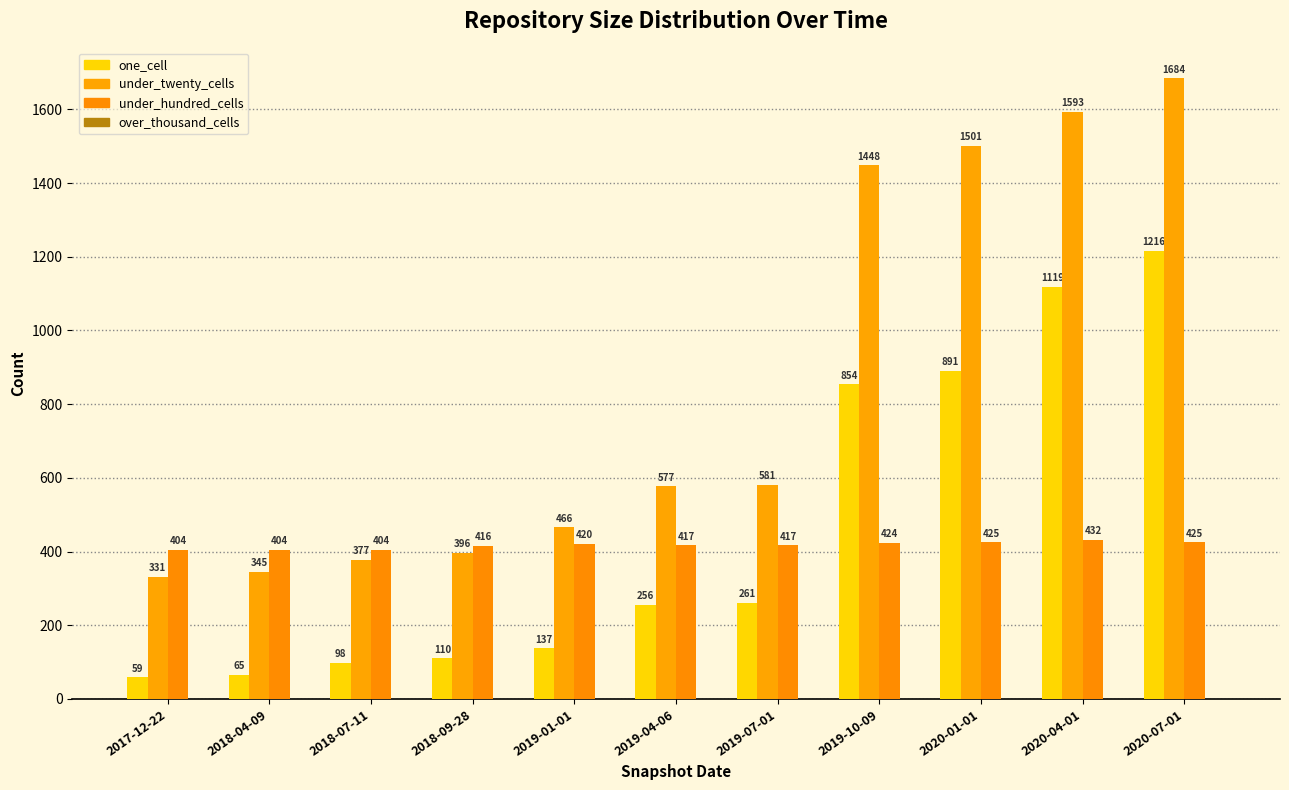

What is the difference between the maximum and minimum values in the under_hundred_cells series?

28